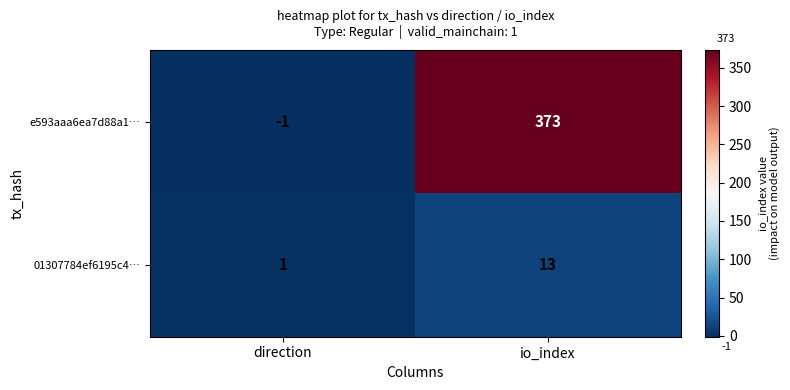

At how many categories does at least one series exceed 296?

1